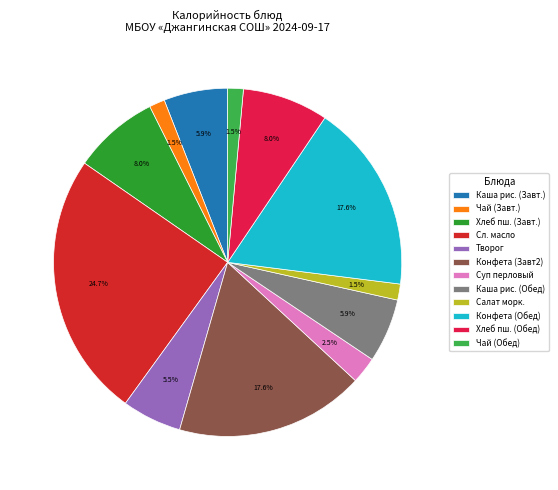

Which category has the biggest portion of the pie?

Сл. масло